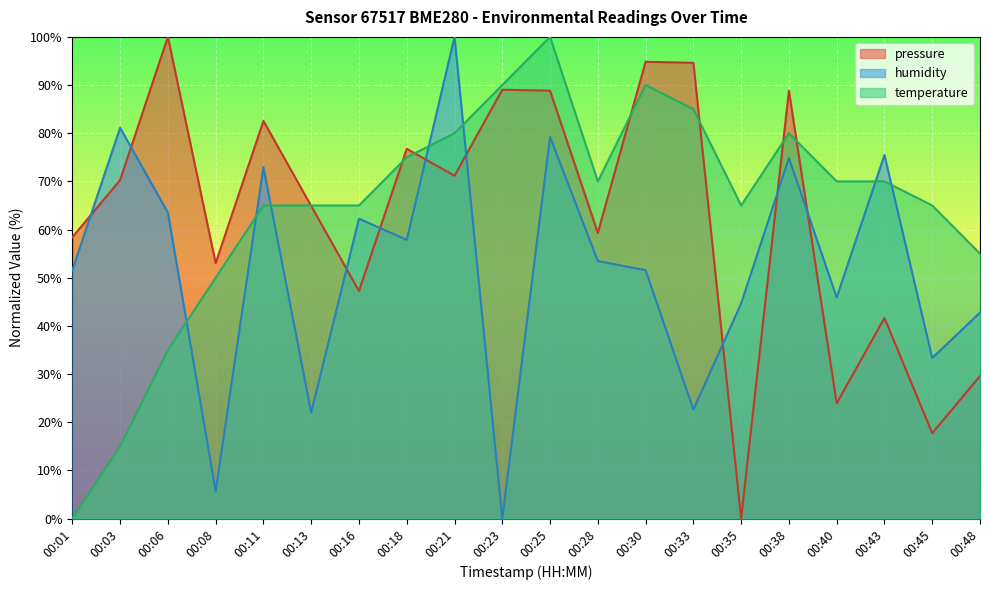

What is the difference between the second highest and minimum values in the pressure series?

94.8